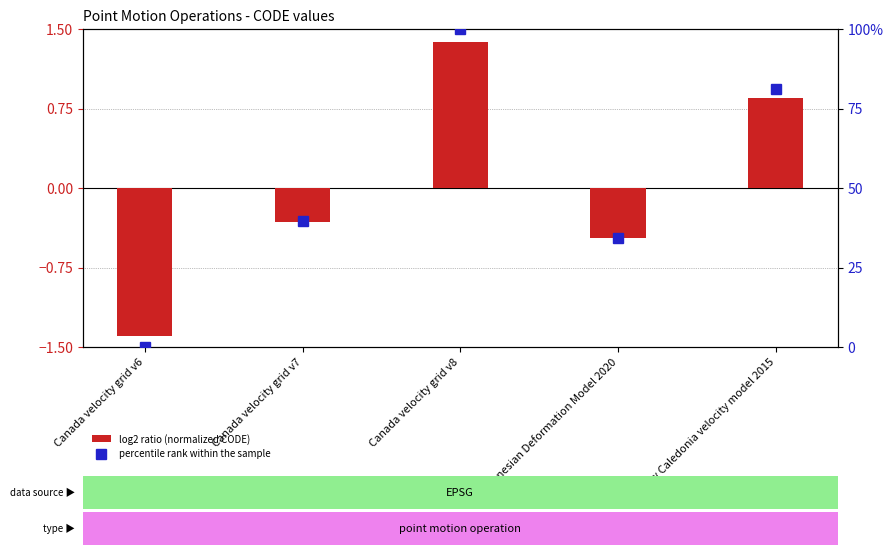

Reading left to right, transcribe all the data shown in this chart.

log2 ratio (normalized CODE): Canada velocity grid v6=-1.4	Canada velocity grid v7=-0.3	Canada velocity grid v8=1.4	Indonesian Deformation Model 2020=-0.5	New Caledonia velocity model 2015=0.8
percentile rank within the sample: Canada velocity grid v6=0.0	Canada velocity grid v7=39.7	Canada velocity grid v8=100.0	Indonesian Deformation Model 2020=34.4	New Caledonia velocity model 2015=81.1